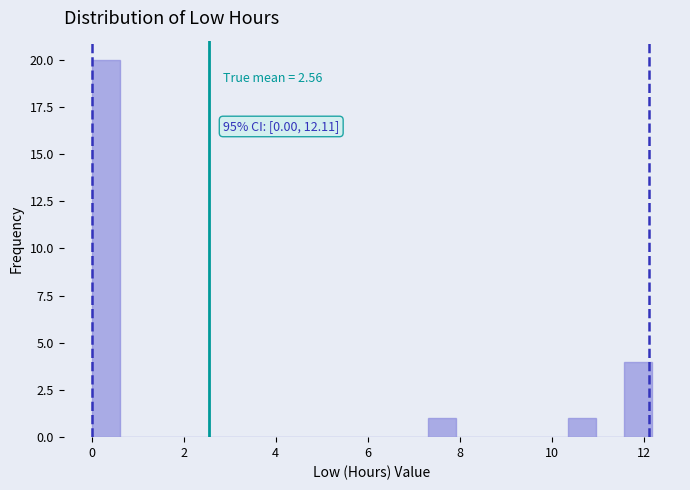

Around what value on the x-axis is the tallest bar? Give the approximate position of its centre, as read against the axis.

0.4